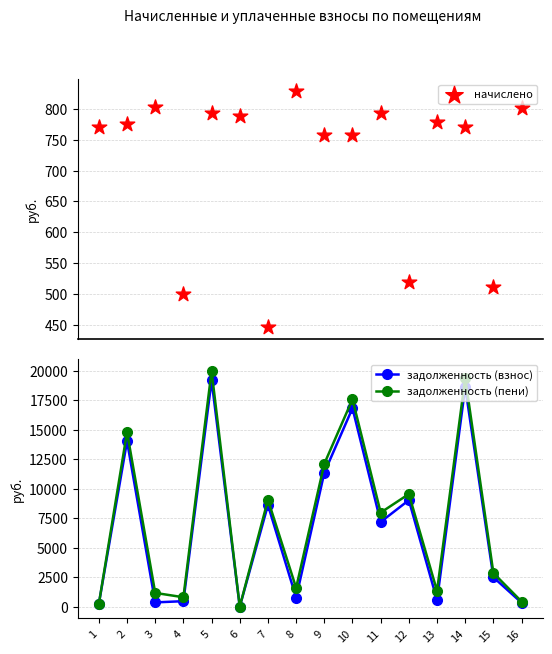

What are all the series names shown in the legend?

начислено, задолженность (взнос), задолженность (пени)